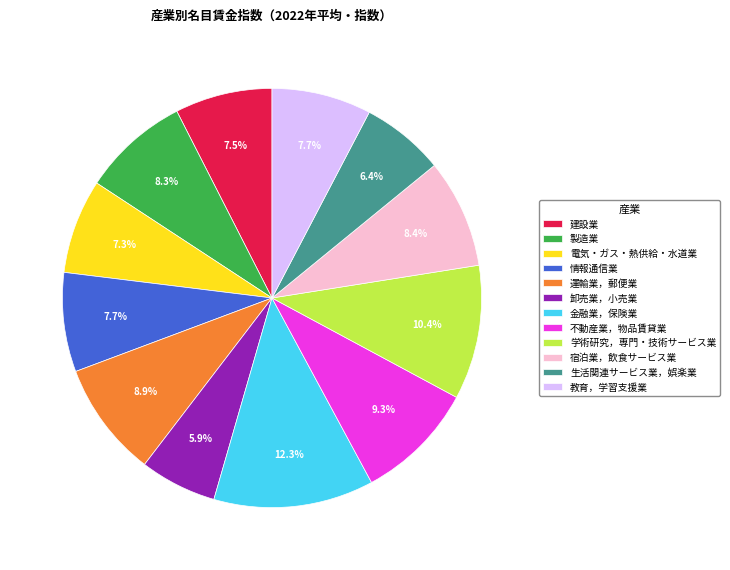

What is the ratio of the value at 金融業，保険業 to the value at 製造業?

1.5